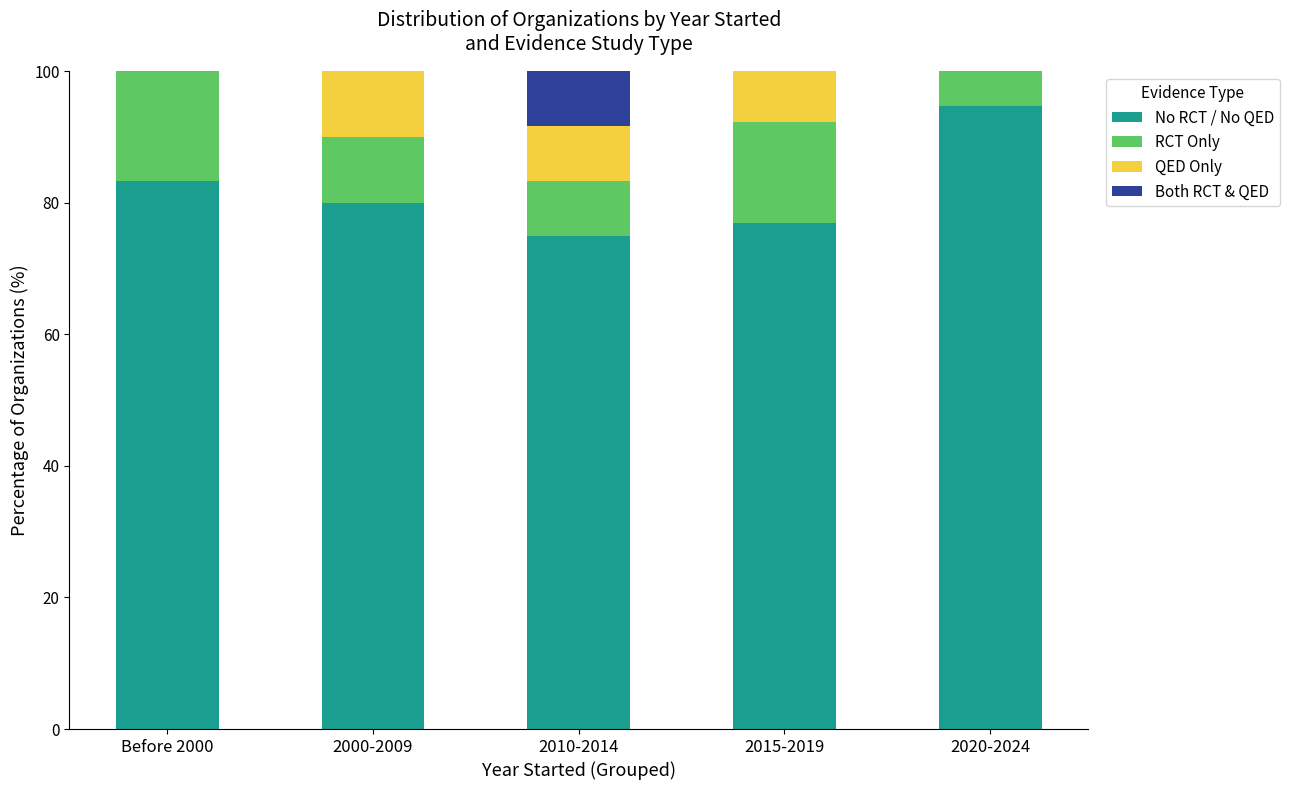

What is the sum of all No RCT / No QED values?

410.0